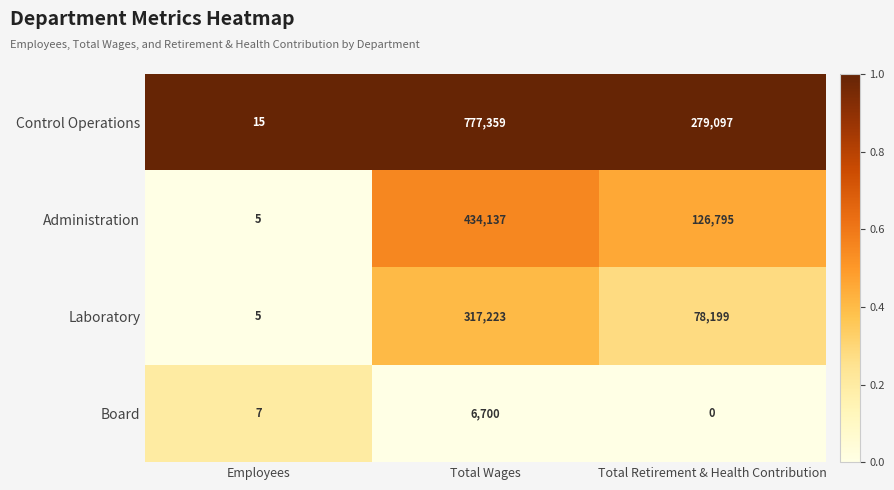

How many data points does each series have?

3